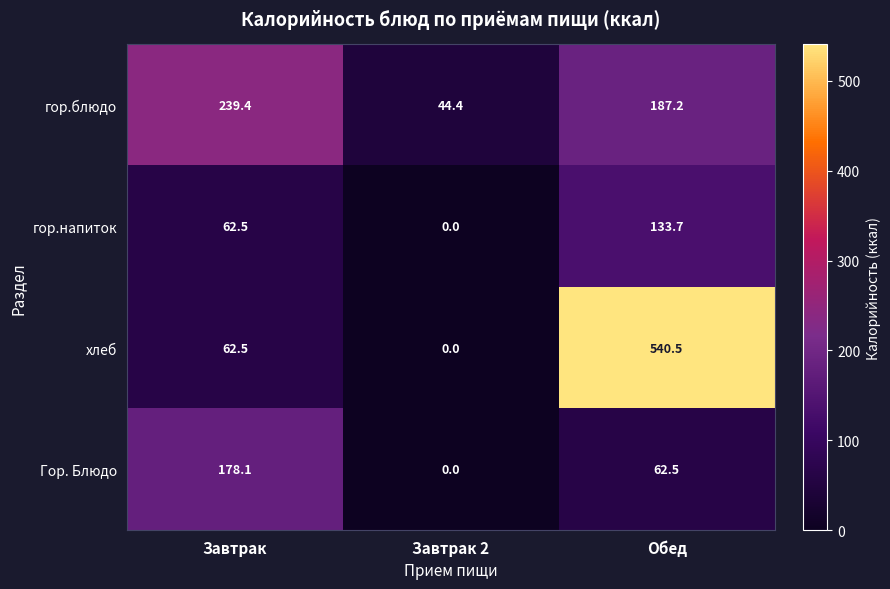

Rank the categories by Гор. Блюдо value from highest to lowest.

Завтрак, Обед, Завтрак 2